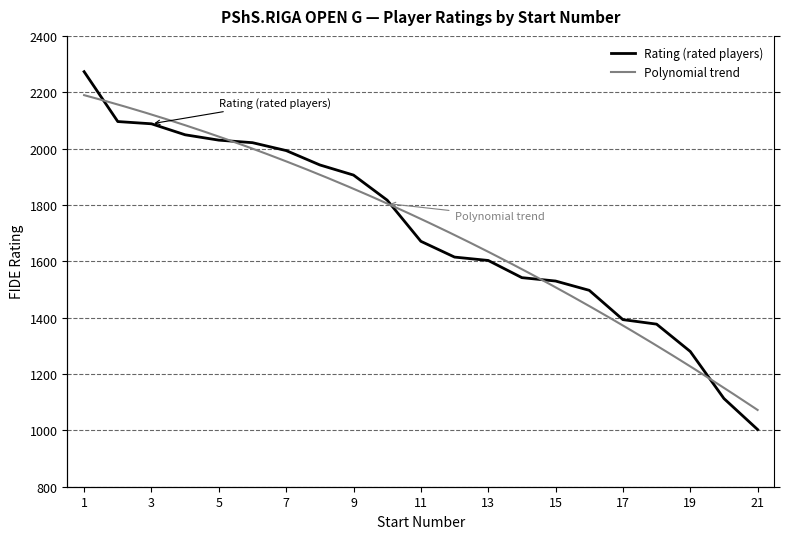

Reading left to right, transcribe all the data shown in this chart.

2273	2096	2088	2049	2030	2021	1993	1942	1906	1817	1671	1615	1603	1542	1530	1497	1393	1377	1280	1113	1003